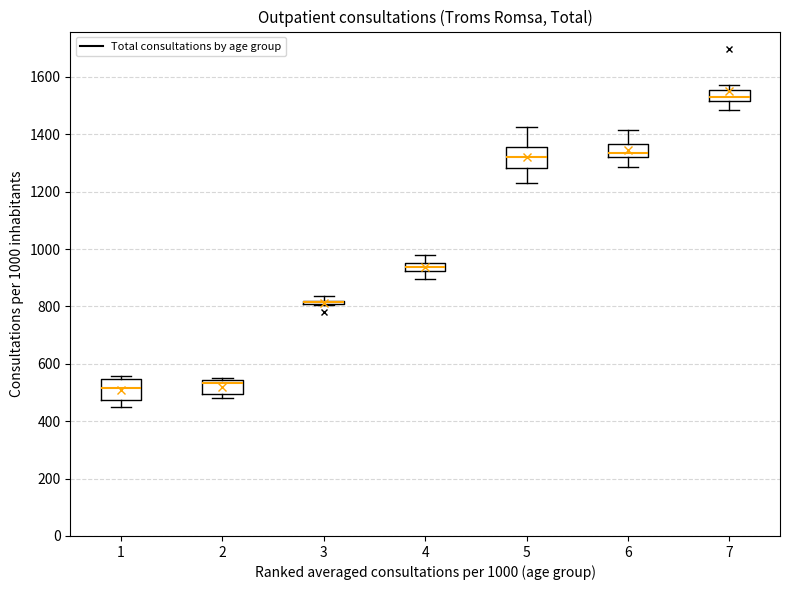

Where is the lower edge of the box at x = 2 on the y-axis? The values are not printed on the chart, so give them approximately, as read against the axis.

500